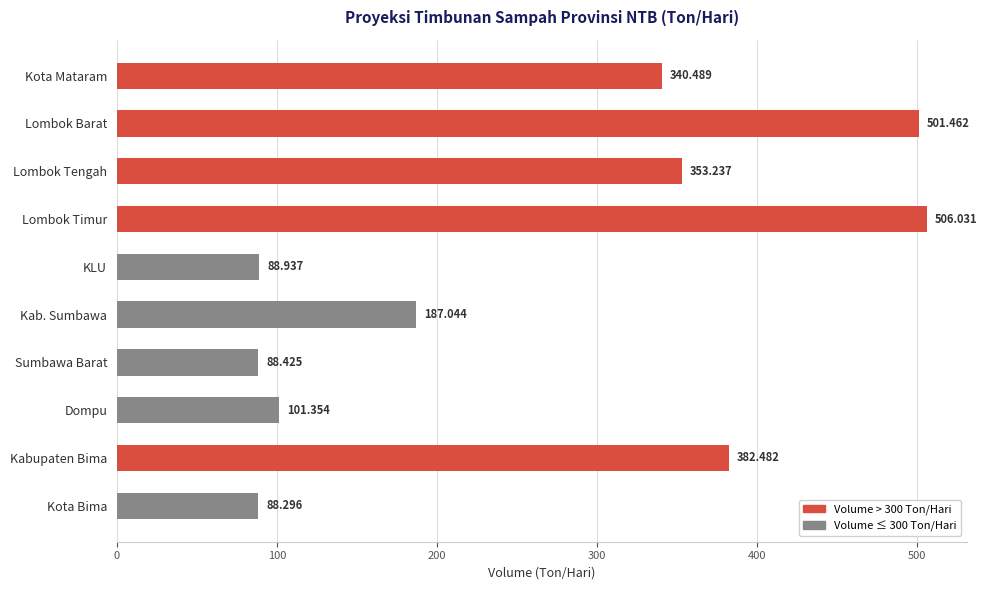

Which has a higher value, Kab. Sumbawa or Lombok Tengah?

Lombok Tengah